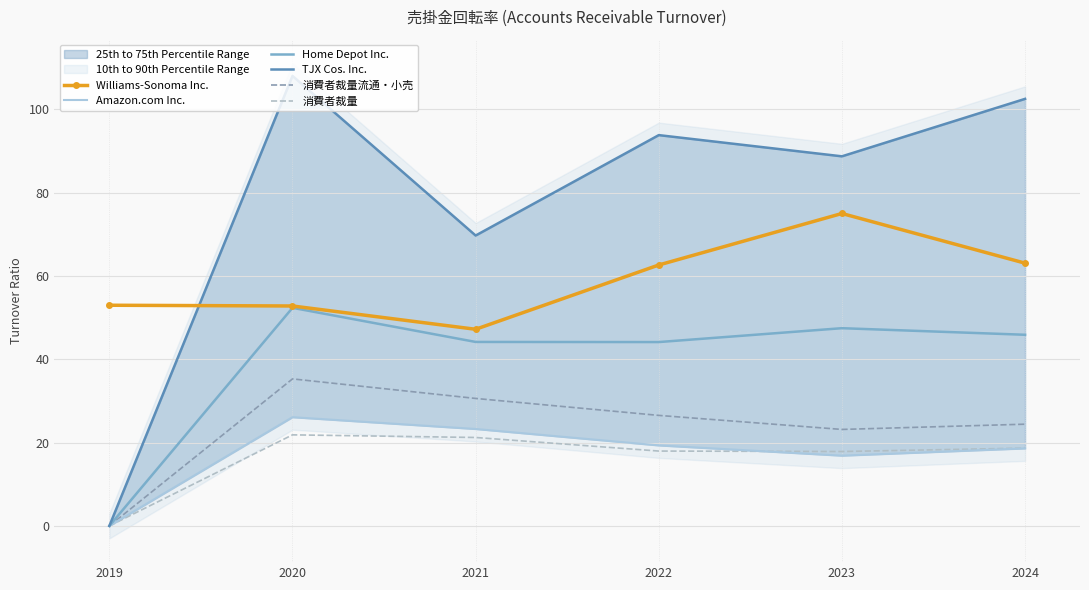

Where is the first local maximum for 消費者裁量?

2020